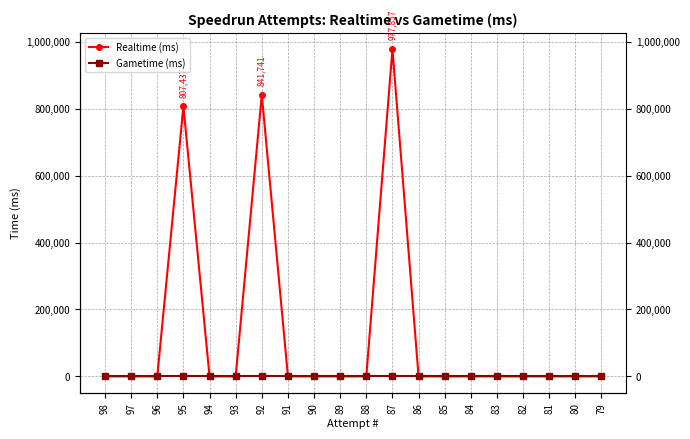

Count the number of categories in the chart.

20